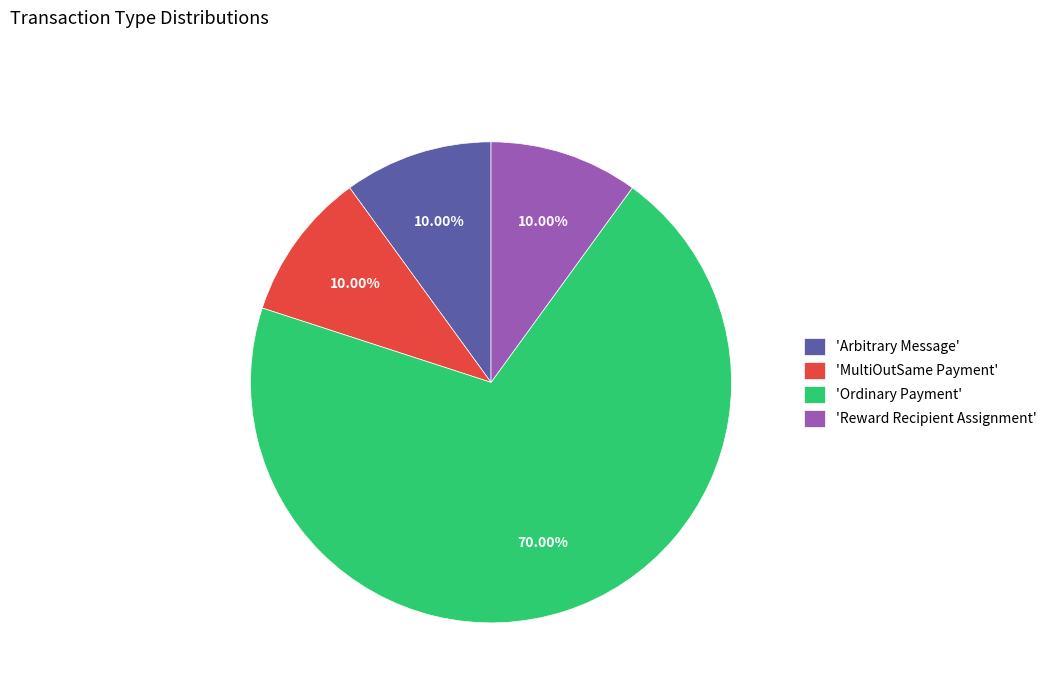

Which slice is the largest?

'Ordinary Payment'